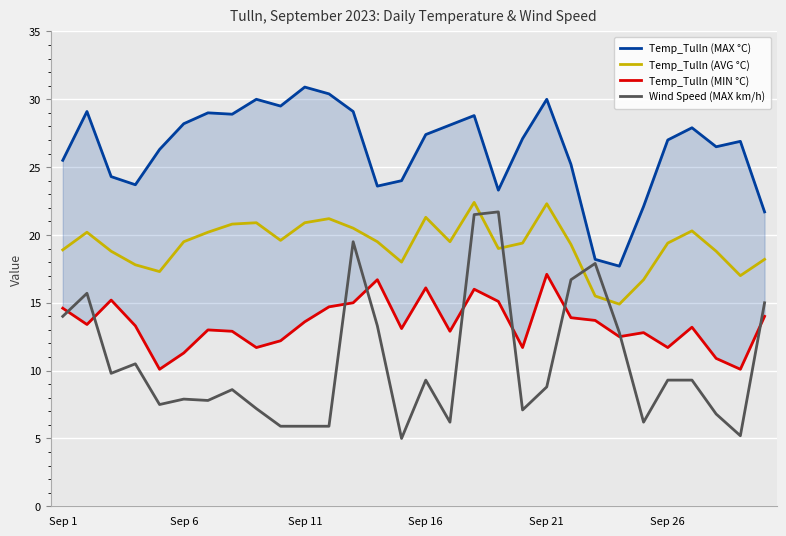

What is the maximum value for Wind Speed (MAX km/h)?

21.7